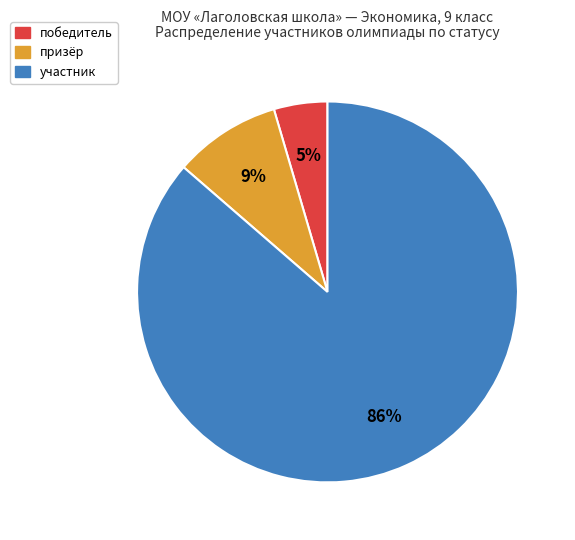

What is the smallest slice in the pie chart?

победитель